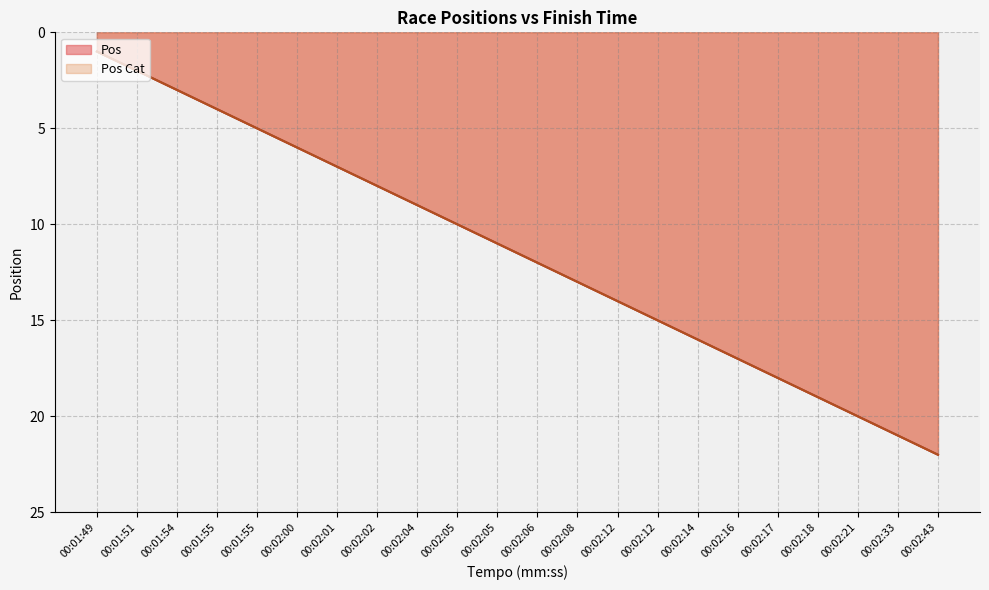

True or false: Pos has more than 2 points higher than both neighbors.

False